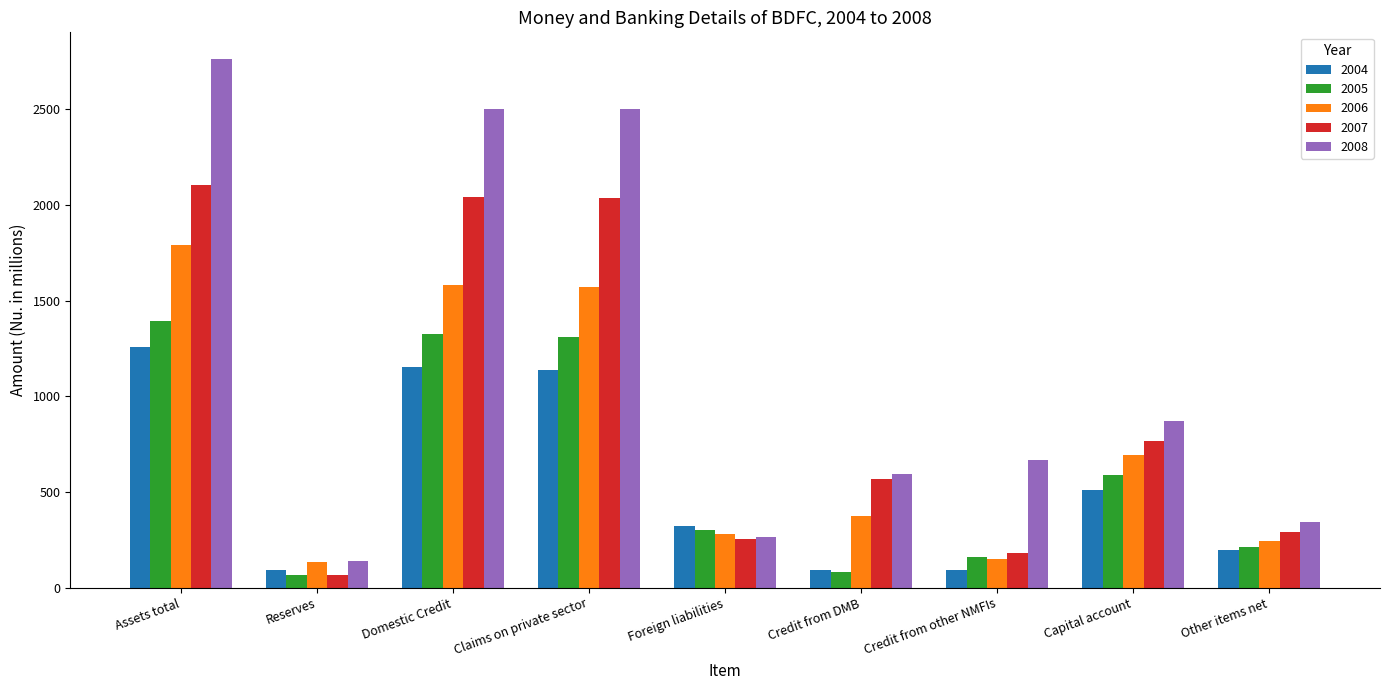

What is the average value of the 2007 series?

923.0